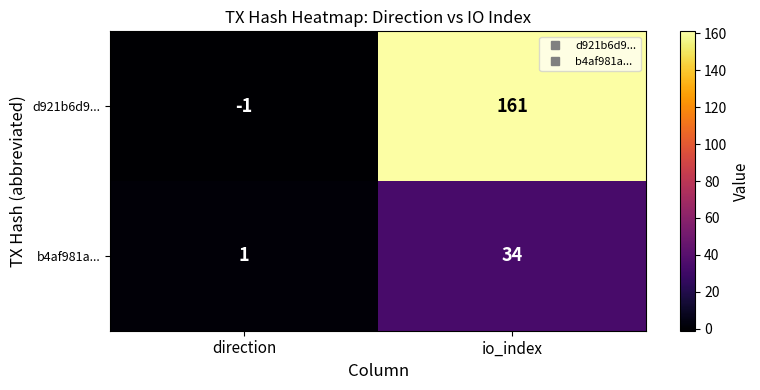

What is the greatest value displayed?

161